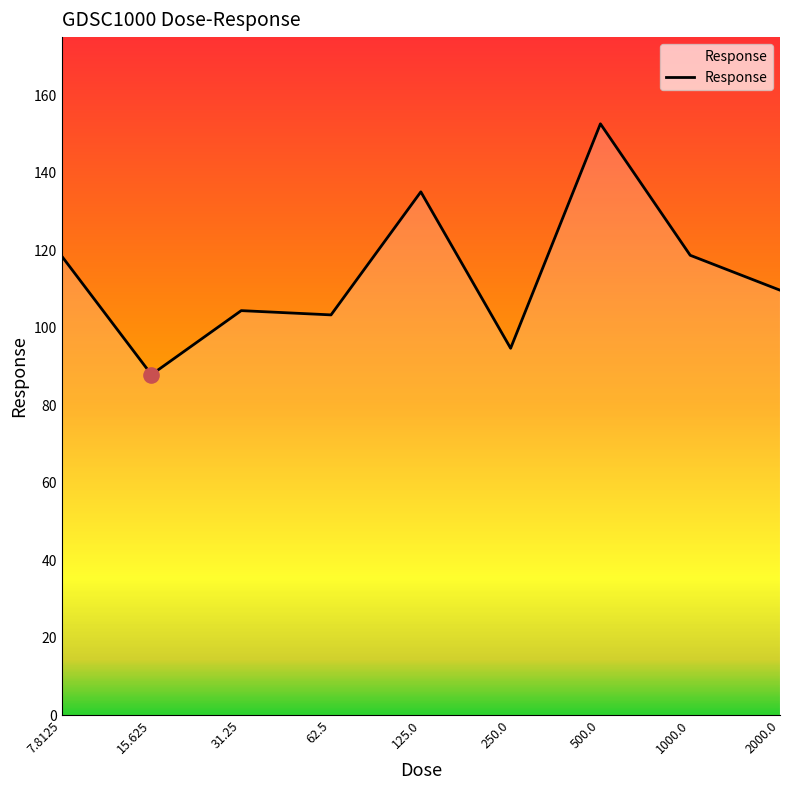

What is the minimum value shown in the chart?

87.9